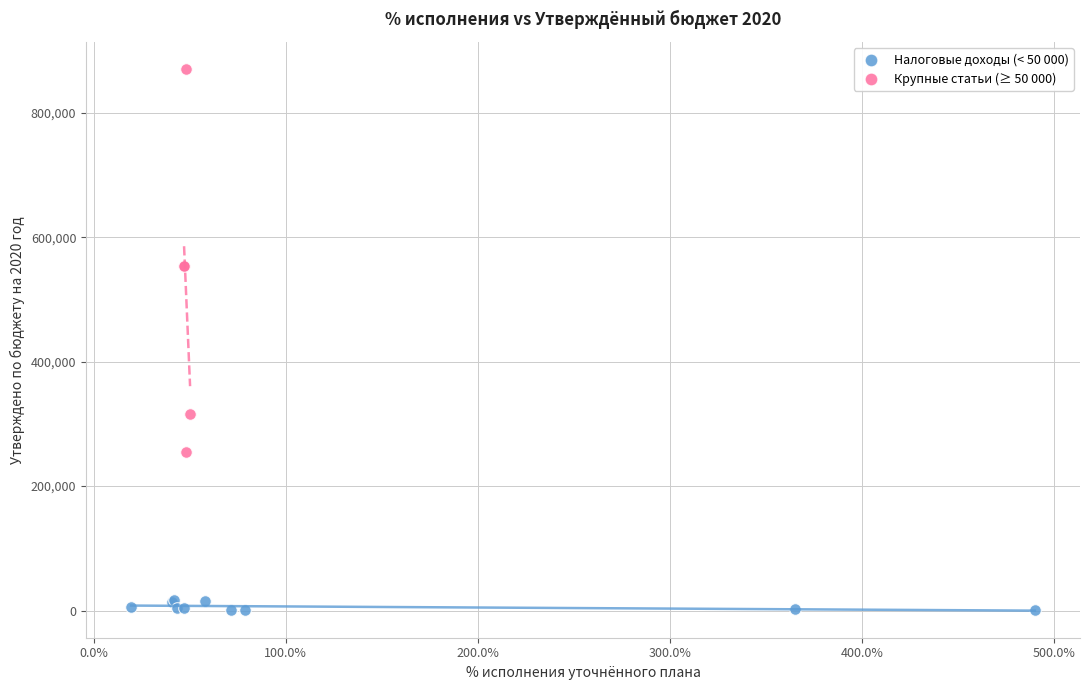

Which series reaches the minimum Y coordinate?

Налоговые доходы (< 50 000)